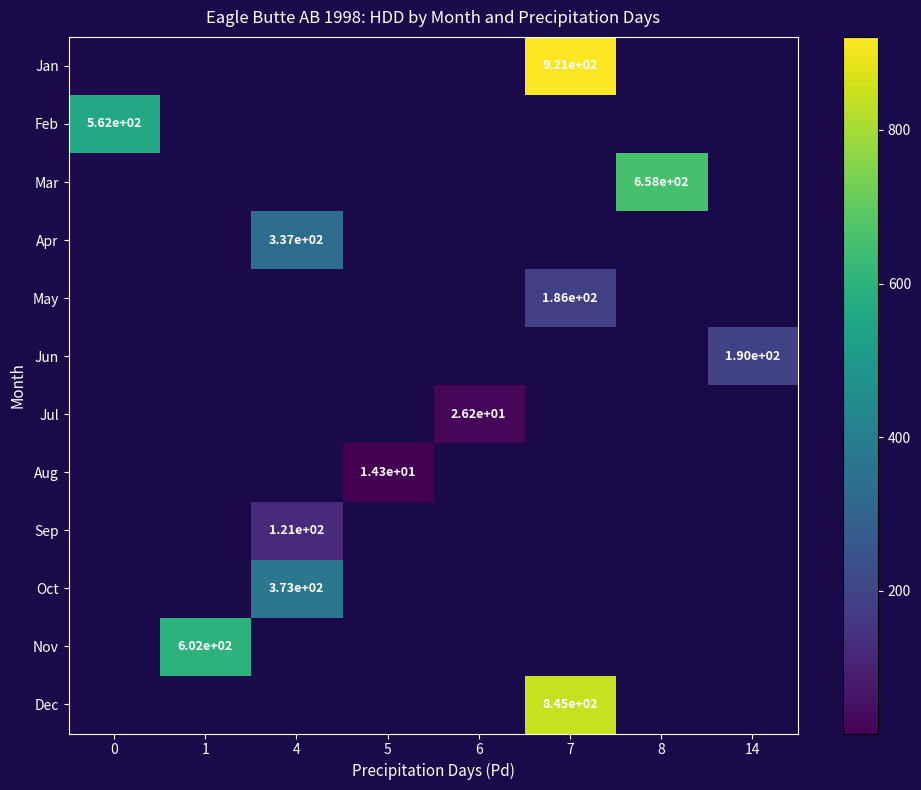

Is it true that Sep equals 121.0 at 4?

True